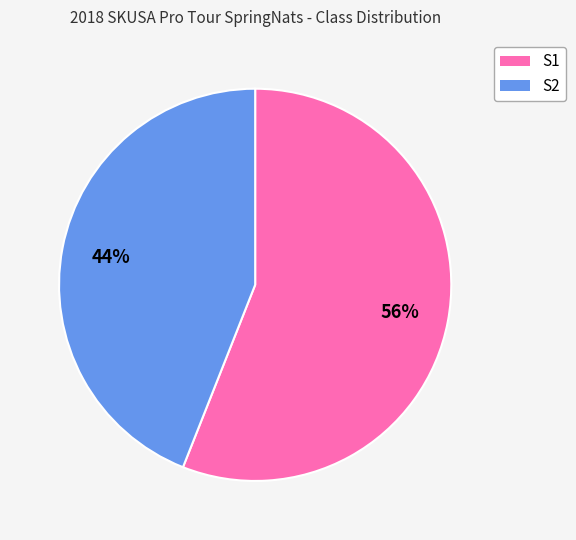

How many segments does this pie chart have?

2